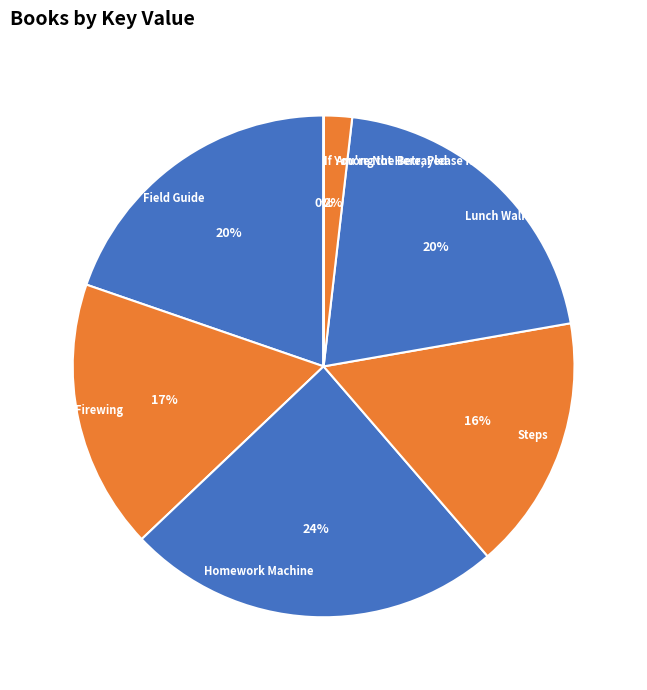

To the nearest percent, what is the difference between the Field Guide and Among the Betrayed slice percentages?

18%